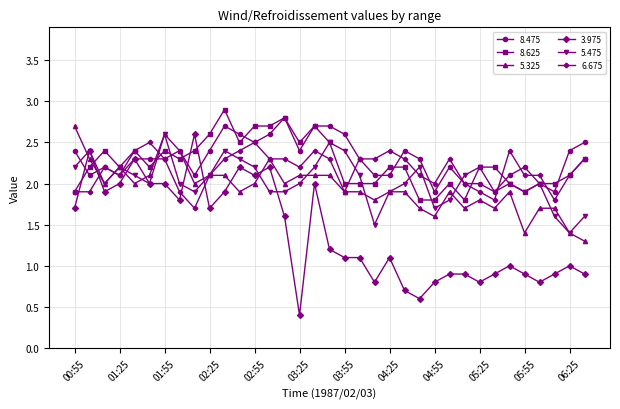

What is the minimum value shown in the chart?

0.4